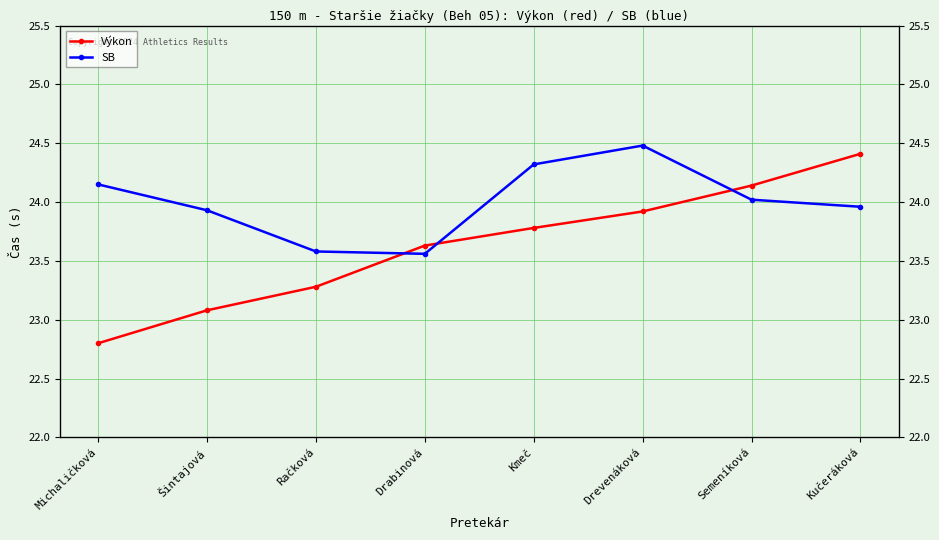

What is the difference between the maximum and second lowest values in the SB series?

0.9